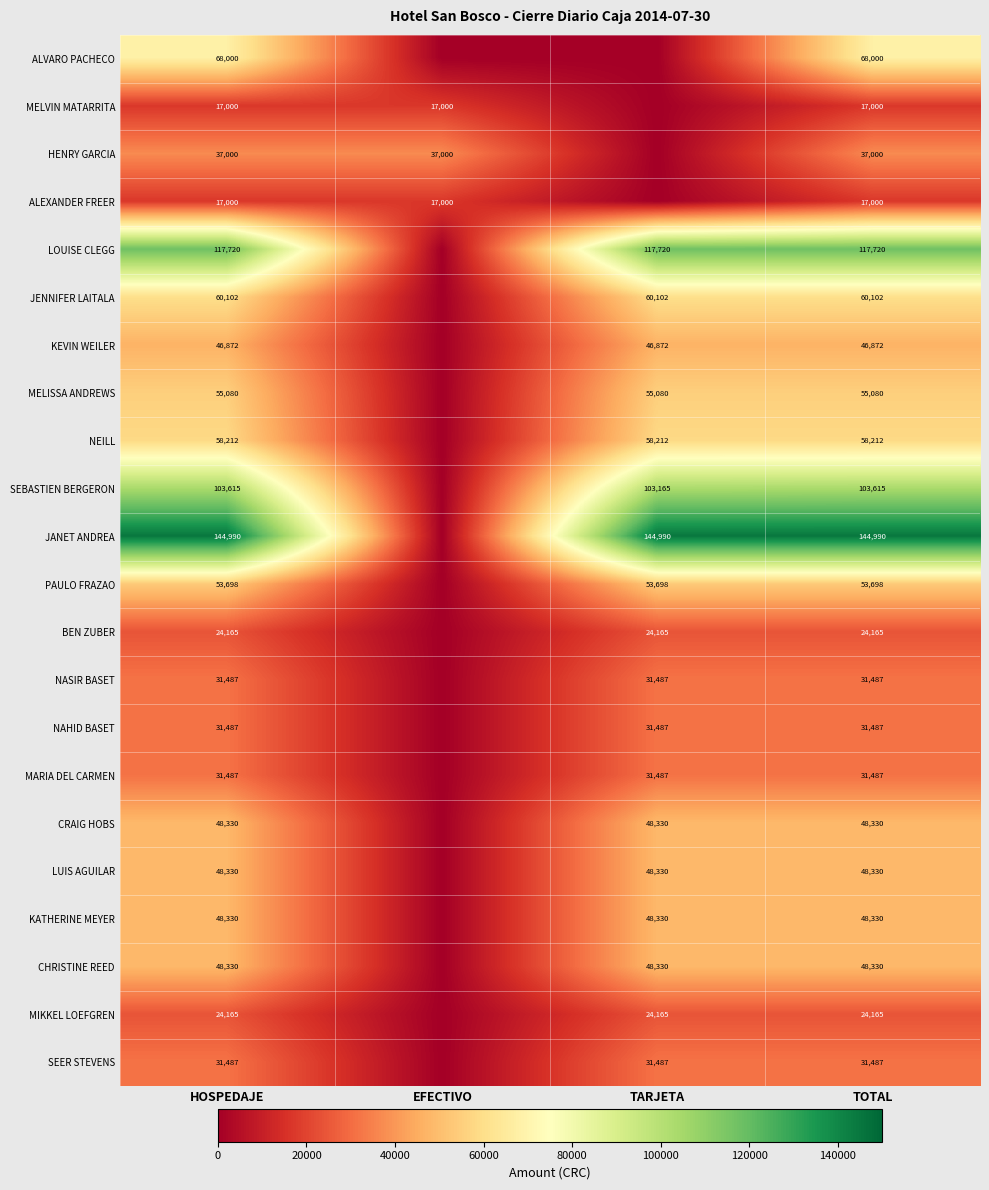

At which category is the sum across all series the highest?

HOSPEDAJE